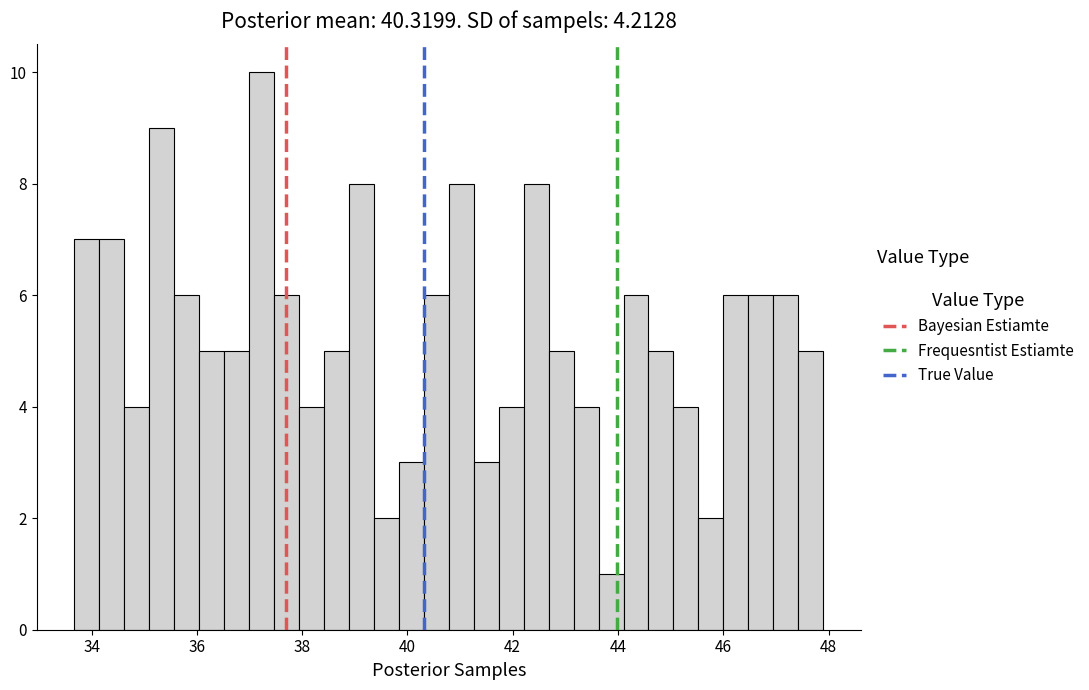

Around what value on the x-axis is the tallest bar? Give the approximate position of its centre, as read against the axis.

37.2